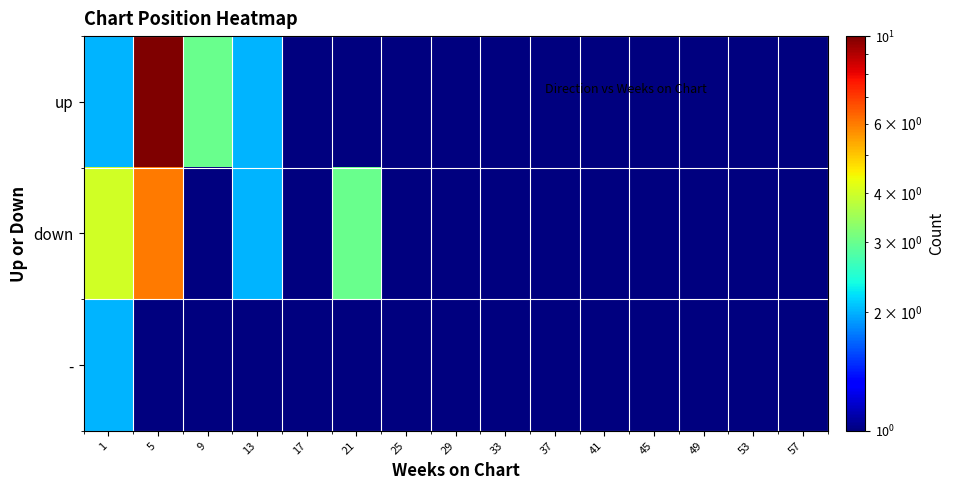

Between 33 and 53, which is larger?

33